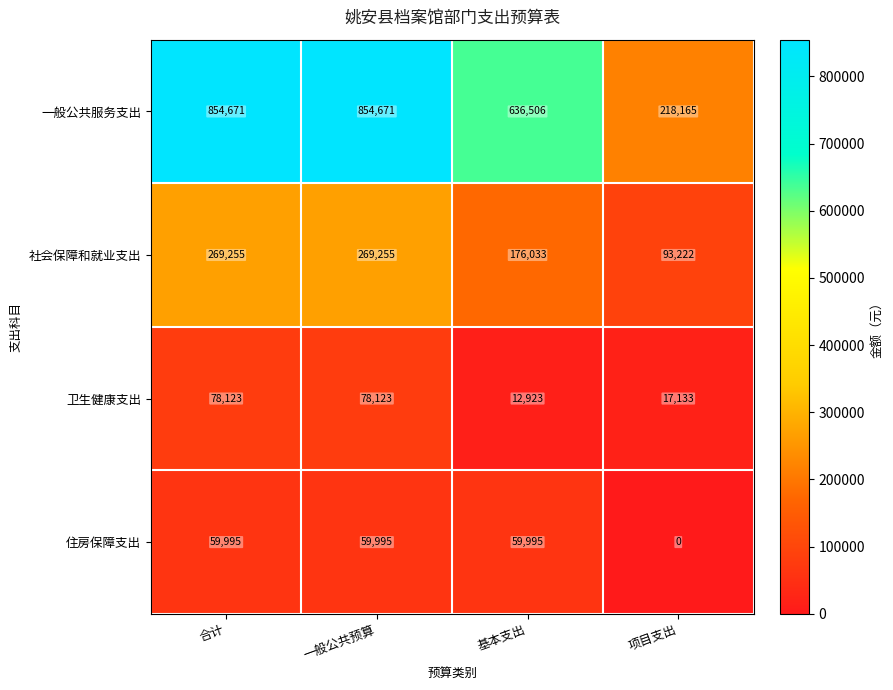

At 一般公共预算, list the series in order from smallest to largest.

住房保障支出, 卫生健康支出, 社会保障和就业支出, 一般公共服务支出